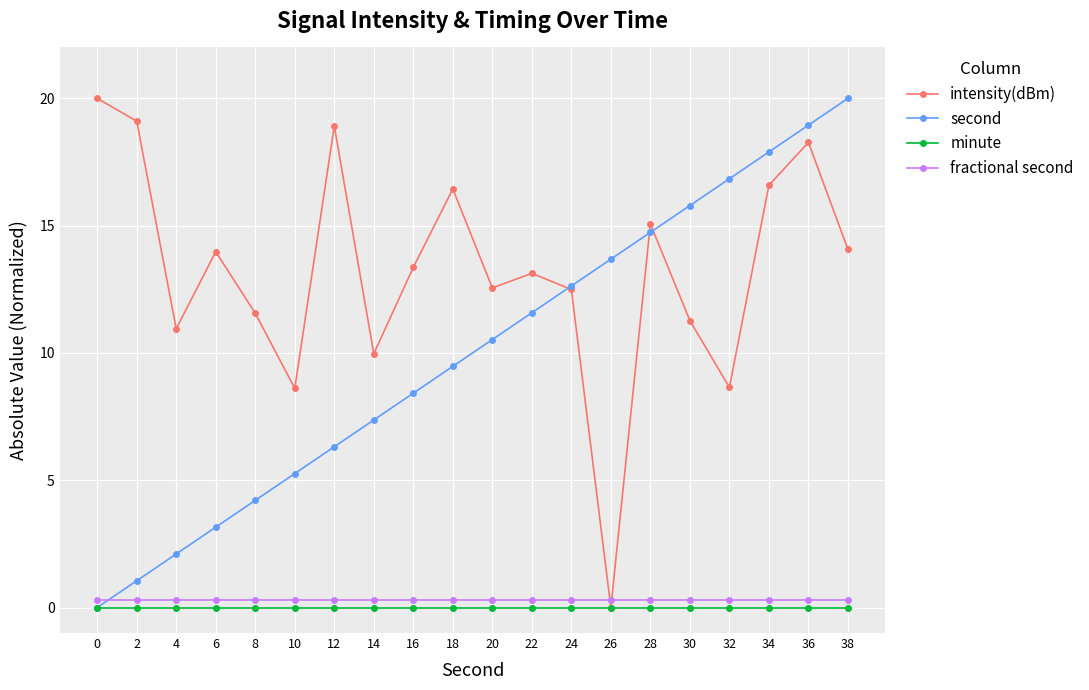

What is the maximum value shown in the chart?

20.0